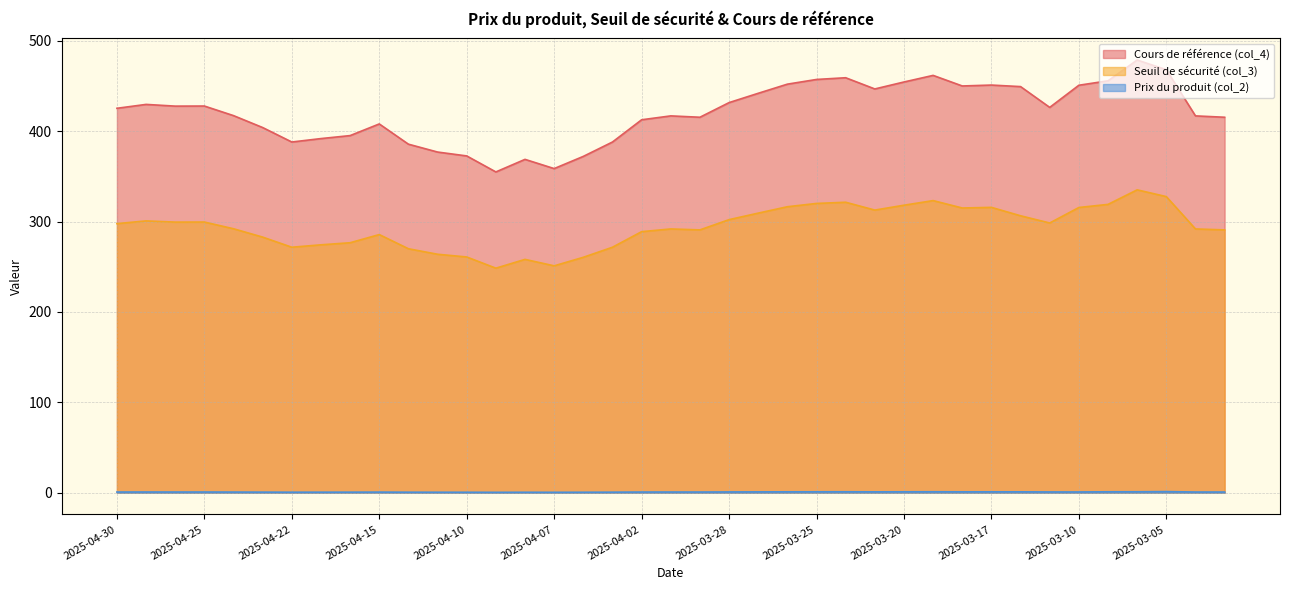

Which series has the widest spread of values?

Cours de référence (col_4)